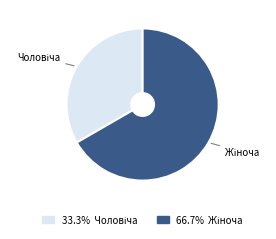

Is there any slice that represents more than half of the pie?

Yes